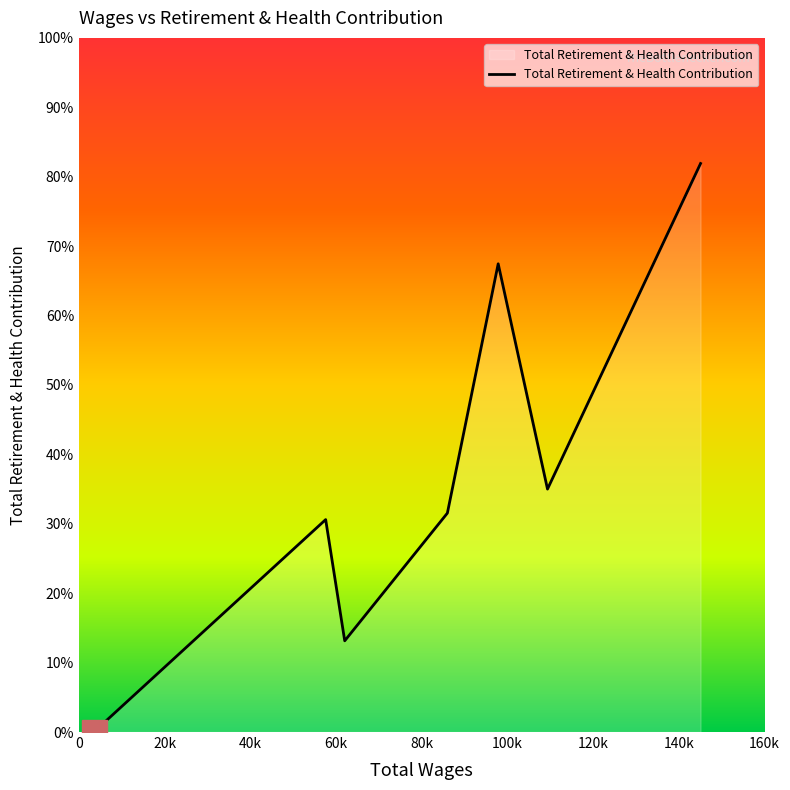

Is this an area chart (filled region under the line)?

Yes